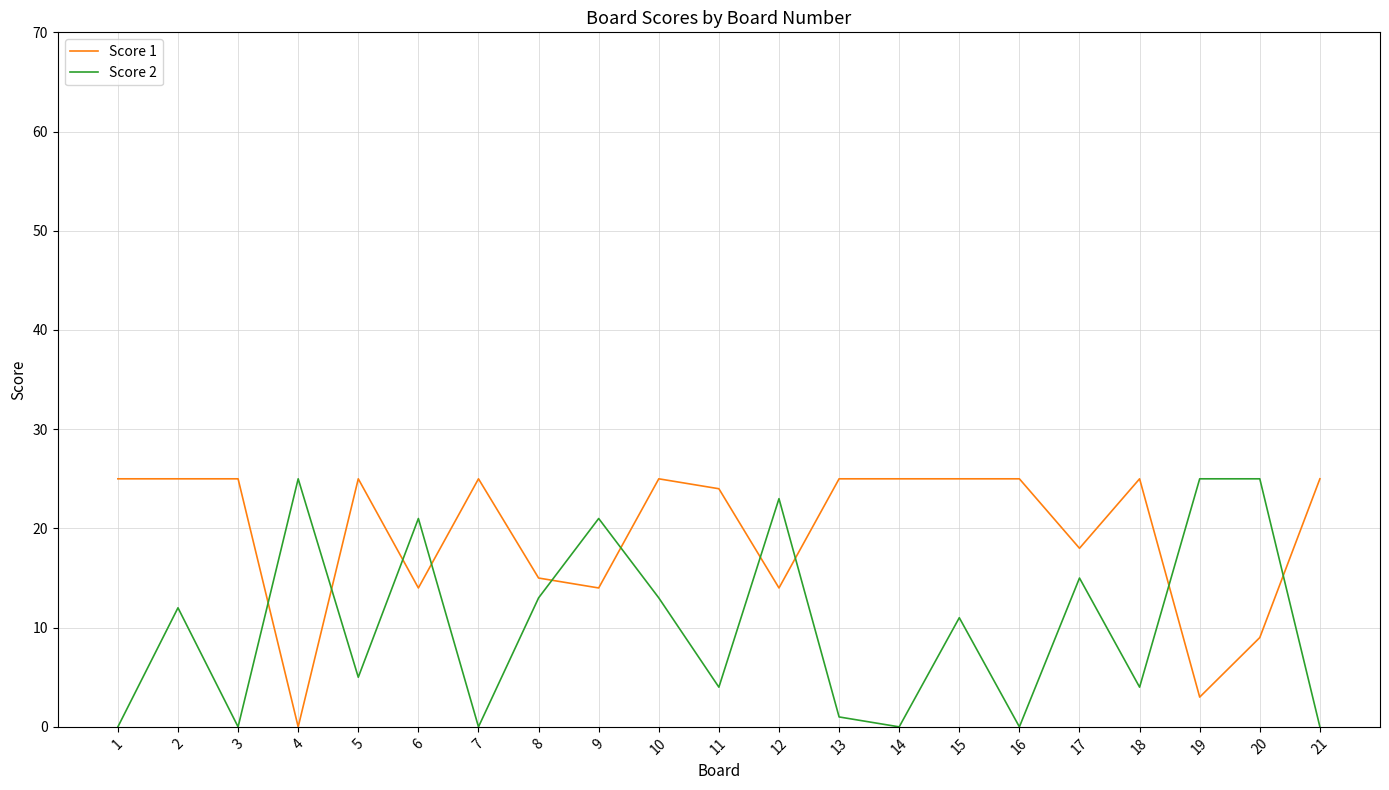

What is the greatest value displayed?

25